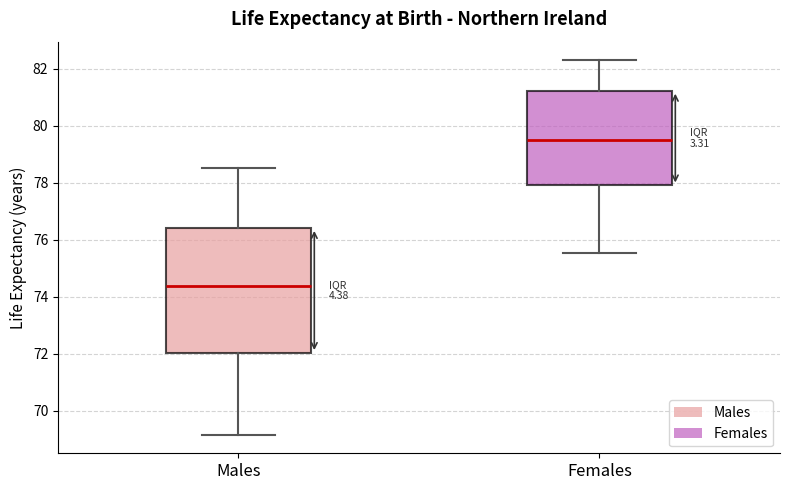

Where is the lower edge of the box for Males on the y-axis? The values are not printed on the chart, so give them approximately, as read against the axis.

72.0